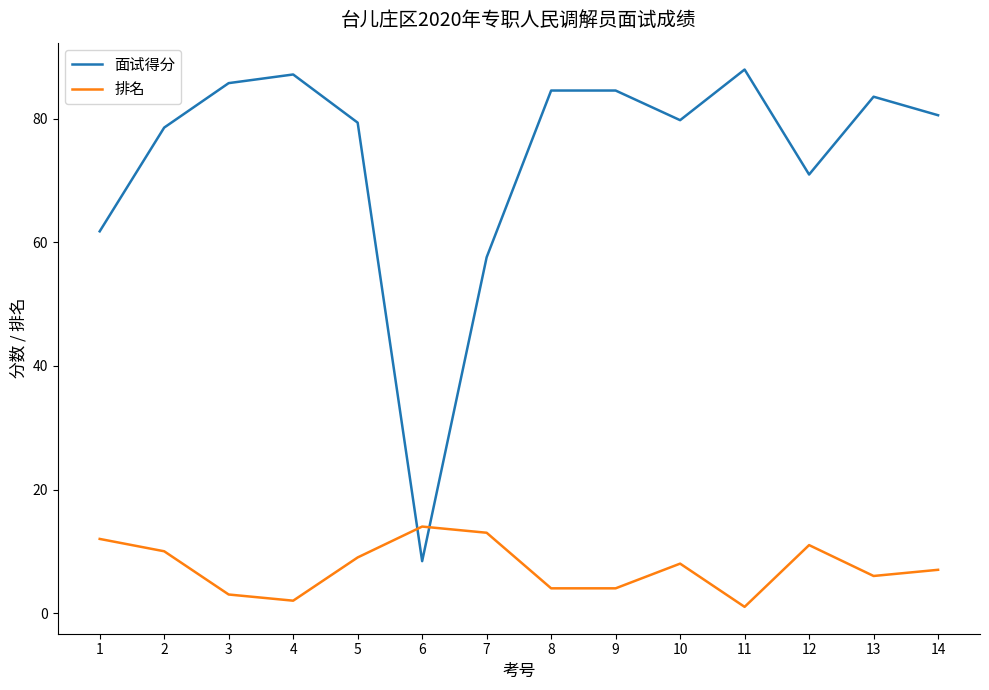

How many lines are shown in the chart?

2